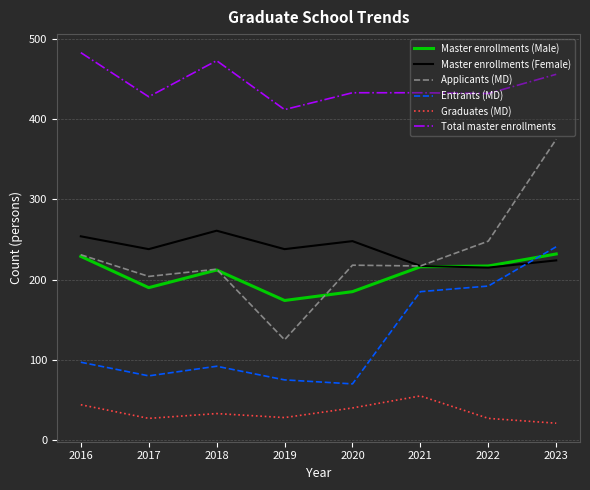

Read the Master enrollments (Female) value at 2019.

238